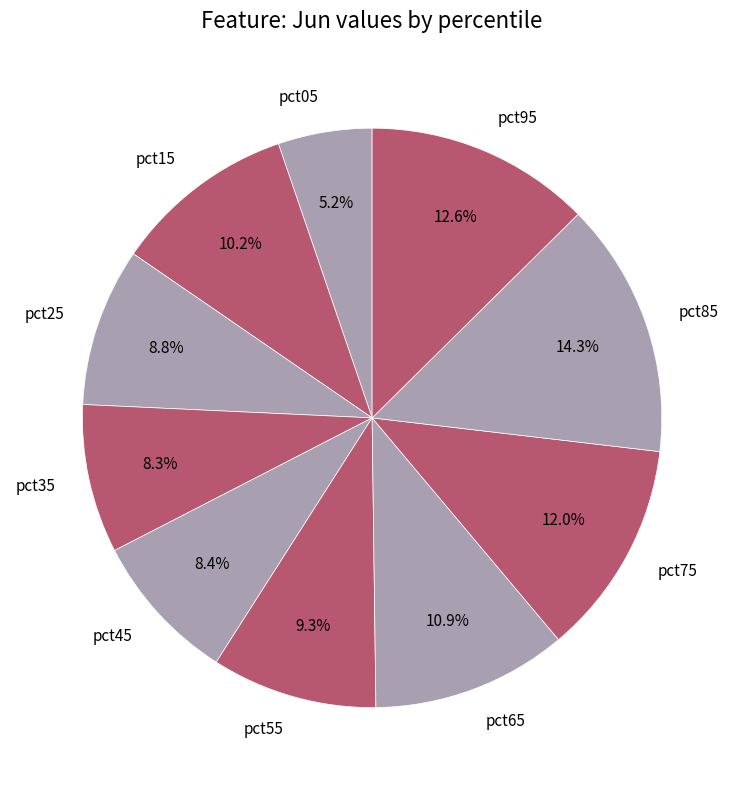

How many segments does this pie chart have?

10